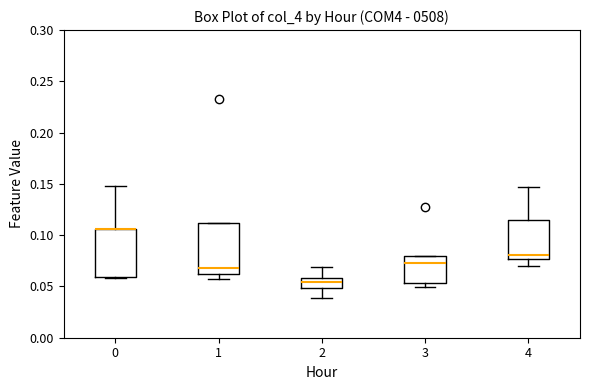

Reading left to right, transcribe this box plot: for each box, give where its median line is, the range the box spans, and where its two whiskers end, as read against the y-axis. The values are not printed on the chart, so give them approximately, as read against the axis.

0: median 0.105 (drawn on the box's upper edge), box 0.060 to 0.105, whiskers 0.060 (just below the box's lower edge) to 0.150
1: median 0.070, box 0.060 to 0.110, whiskers 0.055 to 0.110
2: median 0.055, box 0.050 to 0.060, whiskers 0.040 to 0.070
3: median 0.075, box 0.055 to 0.080, whiskers 0.050 to 0.080
4: median 0.080, box 0.075 to 0.115, whiskers 0.070 to 0.145